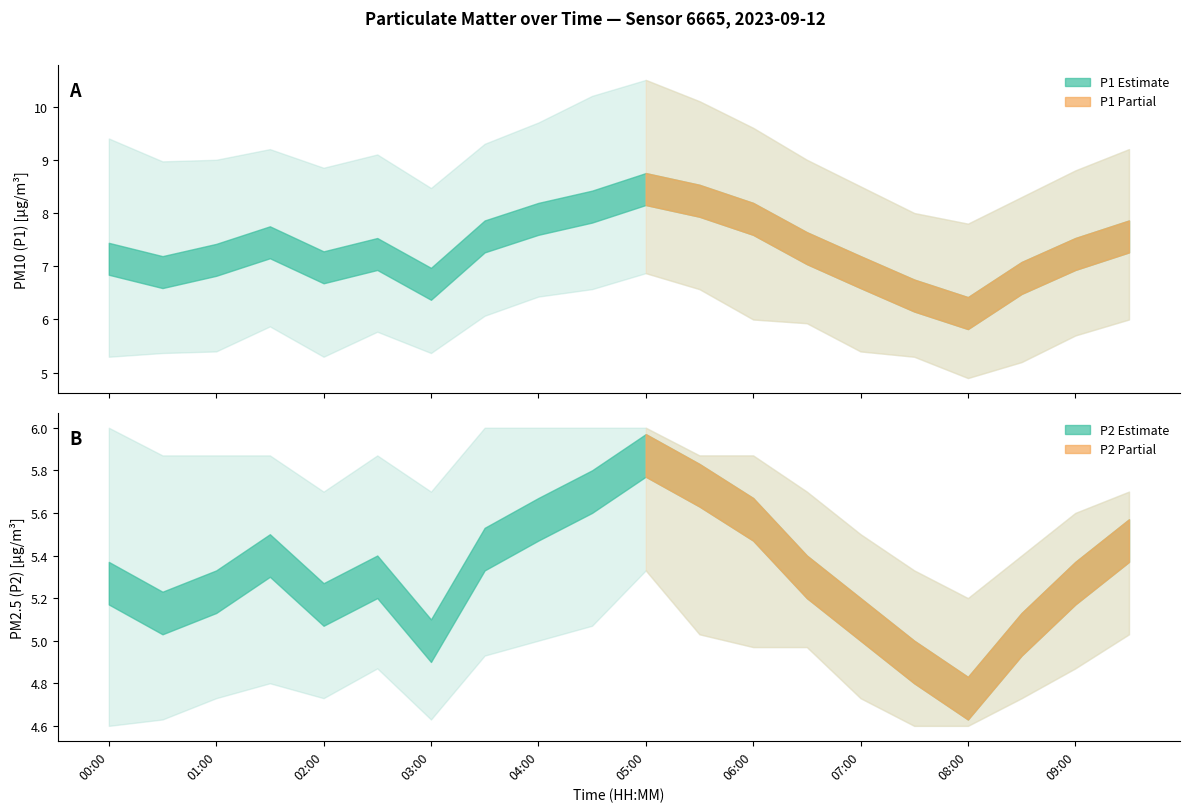

Is the value of P1_lower at 08:30 greater than the value of P2_lower at 05:30?

Yes